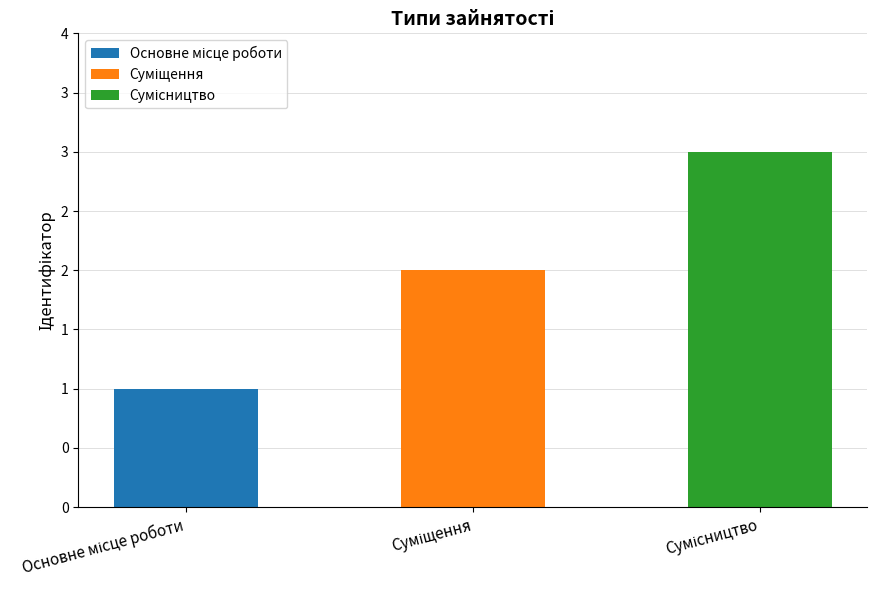

What is the label of the 1st bar from the right?

Сумісництво